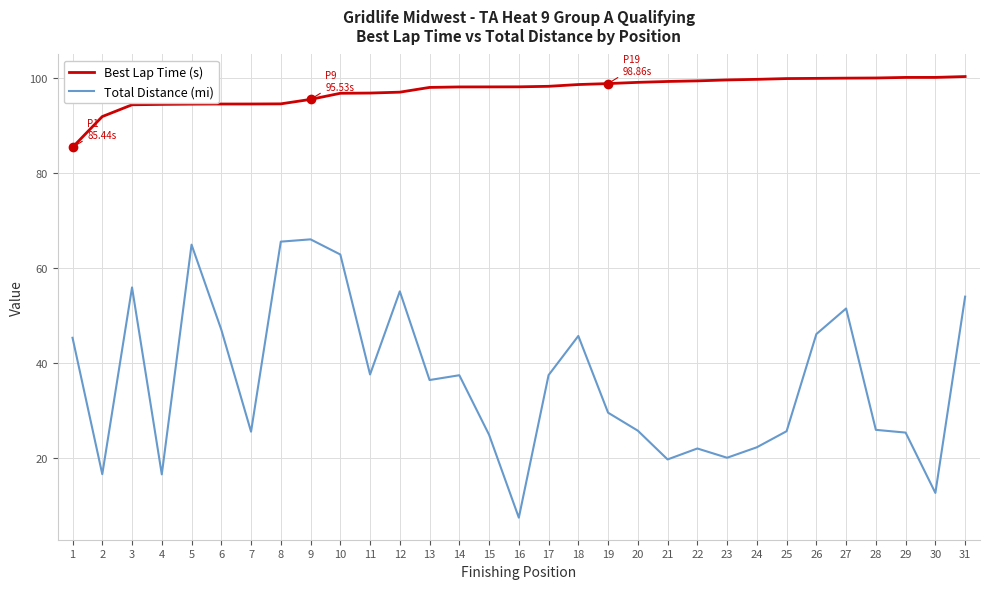

True or false: Best Lap Time (s) and Total Distance (mi) cross at least once.

False